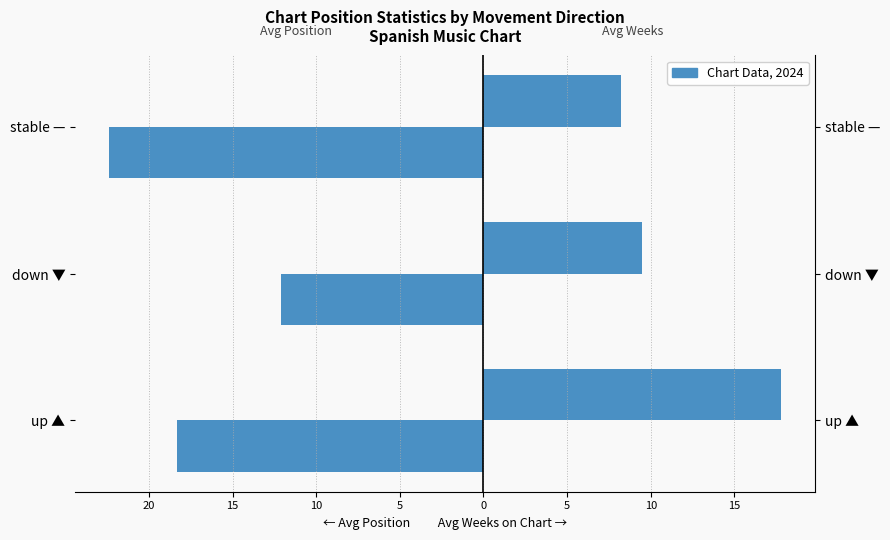

Are the bars grouped side by side (vs. stacked)?

Yes